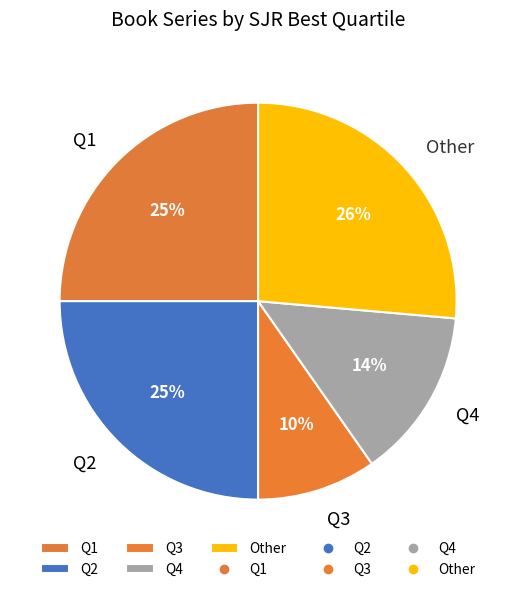

Is the sum of Q2 and Q4 greater than half?

No